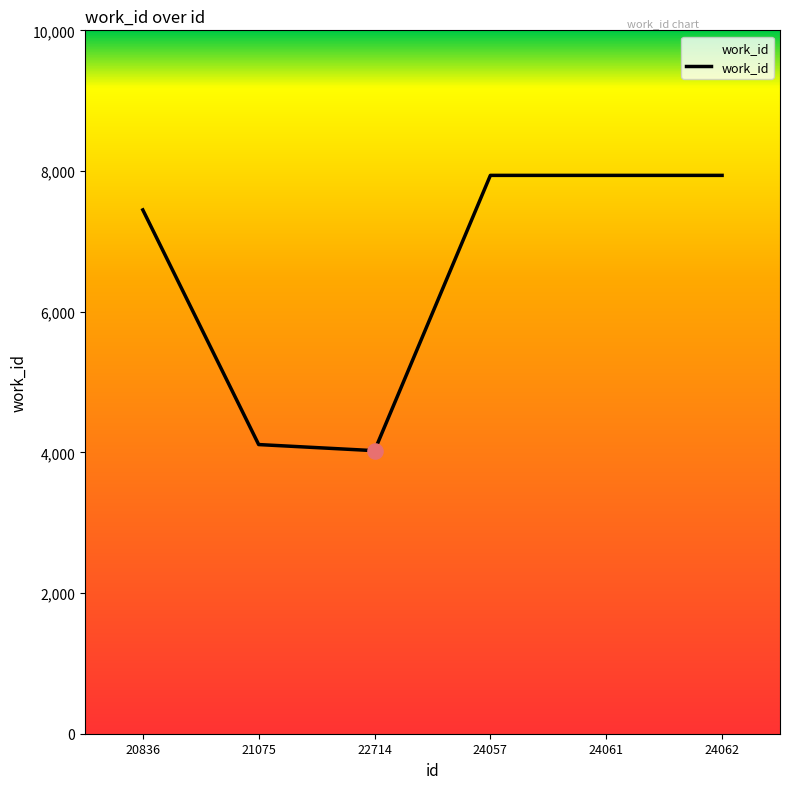

Which has a higher value, 22714 or 24062?

24062